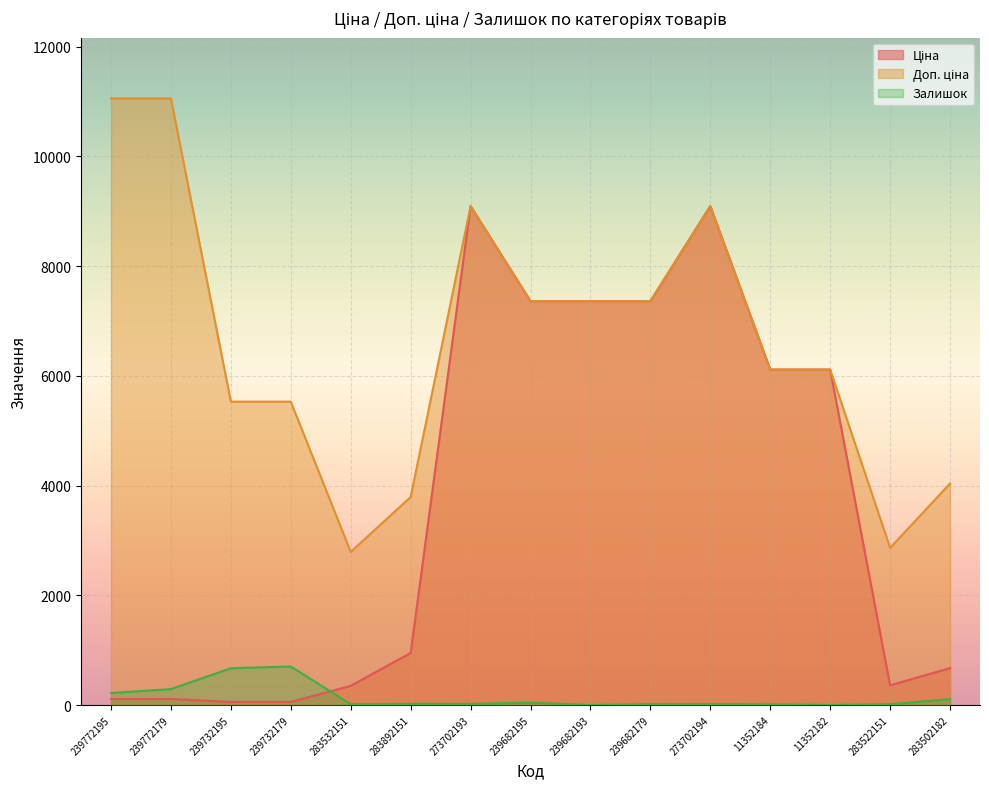

What is the difference between the maximum and minimum values in the Доп. ціна series?

8265.8